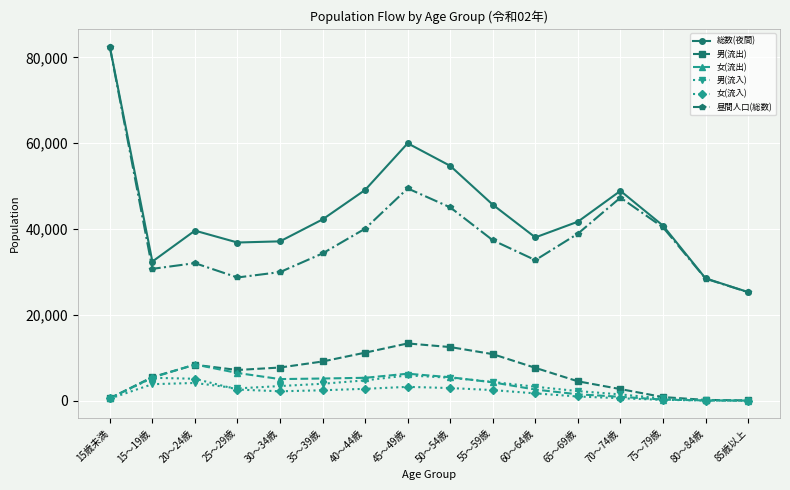

What is the label of the 10th point from the right?

40～44歳